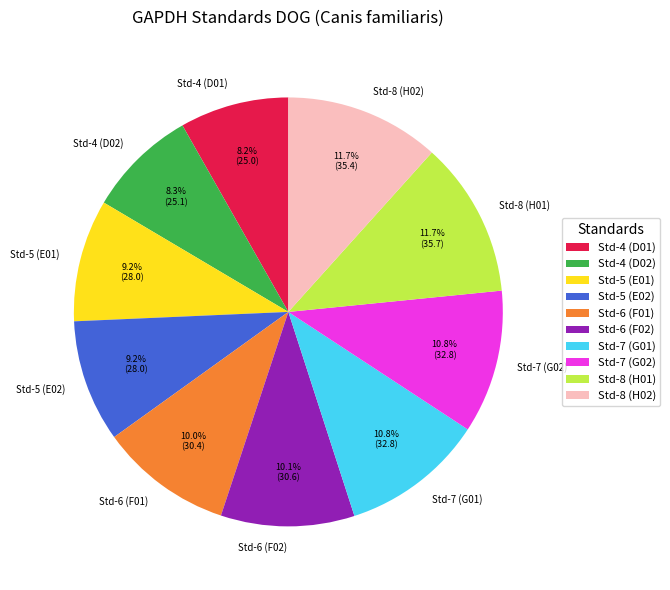

Approximately how many times larger is the value at Std-4 (D01) compared to Std-8 (H02)?

0.7